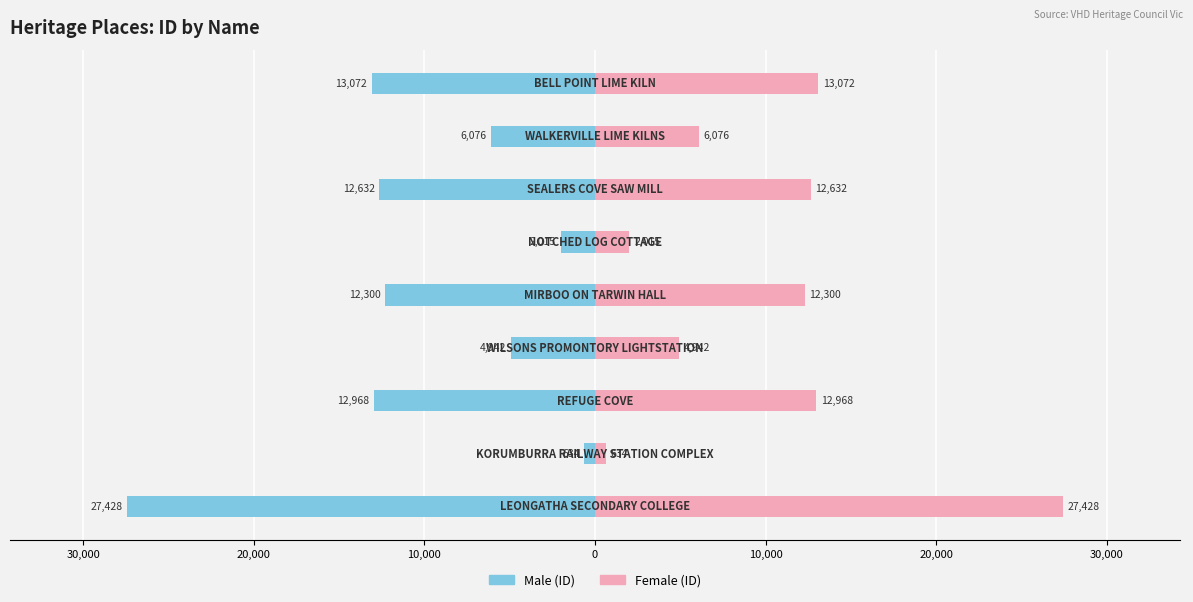

Reading left to right, what are all the values shown in this chart?

Male: -27428	-634	-12968	-4942	-12300	-2015	-12632	-6076	-13072
Female: 27428	634	12968	4942	12300	2015	12632	6076	13072